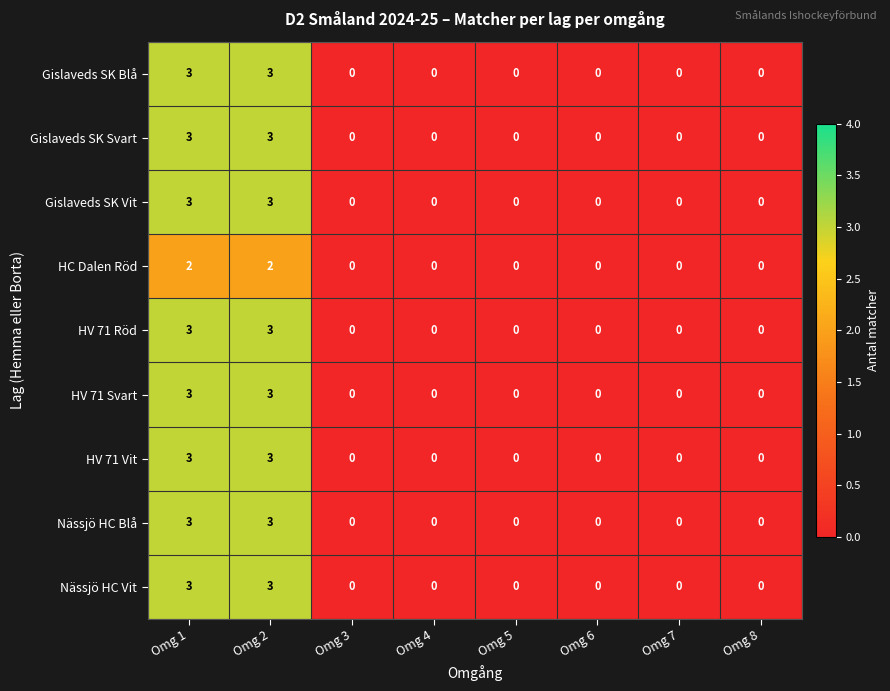

At how many categories does at least one series exceed 2?

2